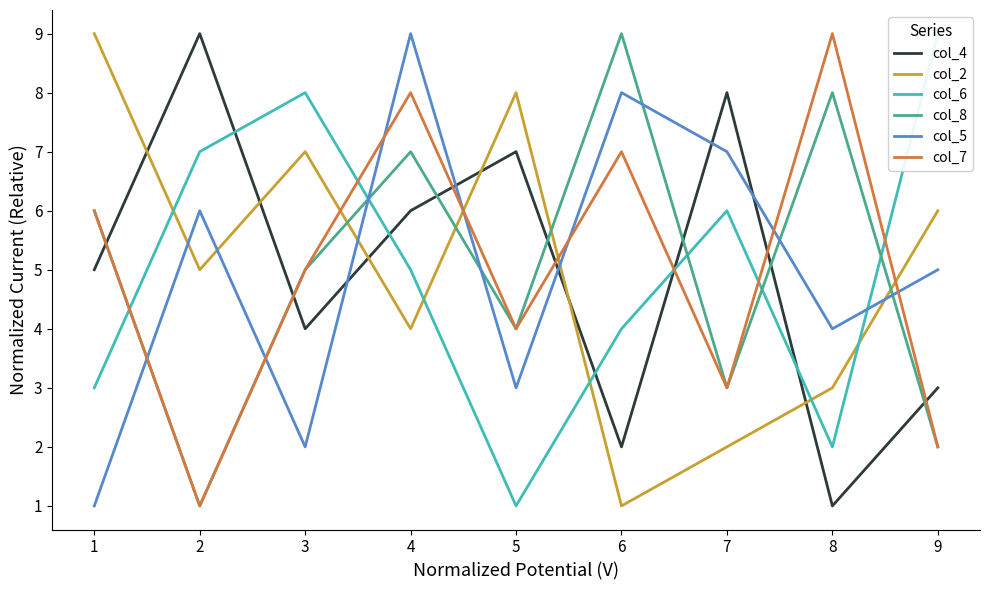

List the labels in order of col_8 value, smallest first.

2, 9, 7, 5, 3, 1, 4, 8, 6